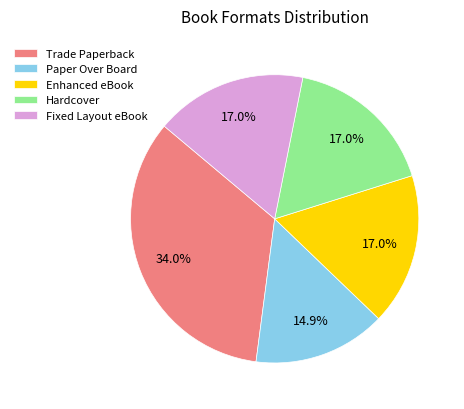

How many slices are in this pie chart?

5